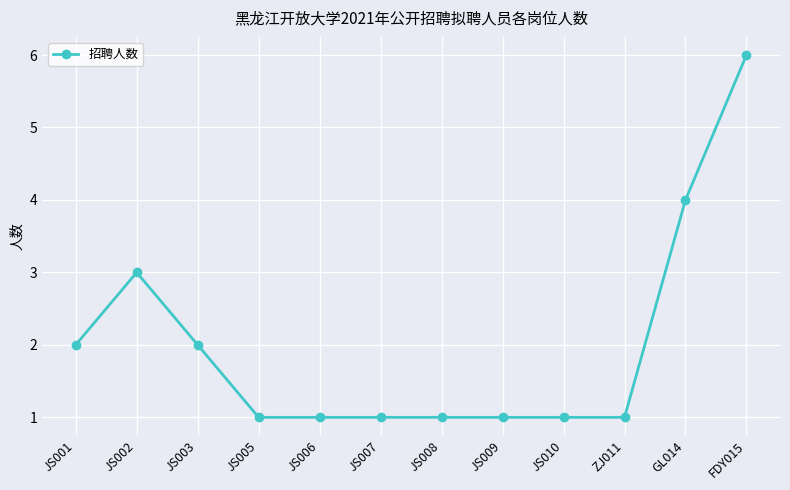

Does the chart display data point markers on the line(s)?

Yes